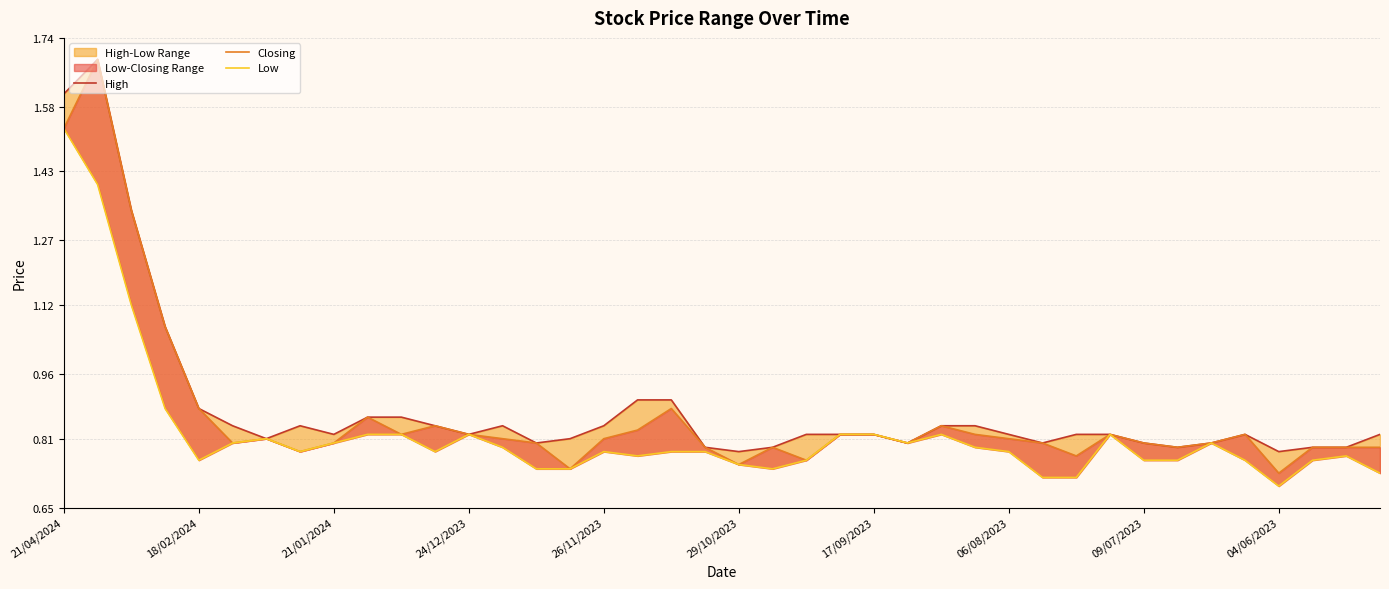

What is the value of the Low point at the 33rd from the left?

0.8